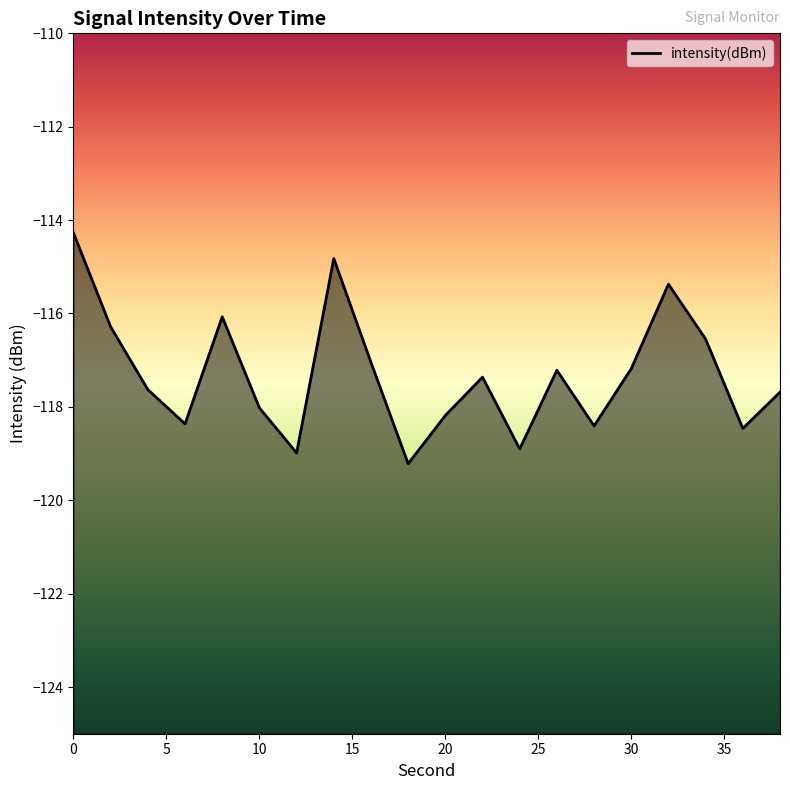

The value at 2 is -74.7. True or false?

False